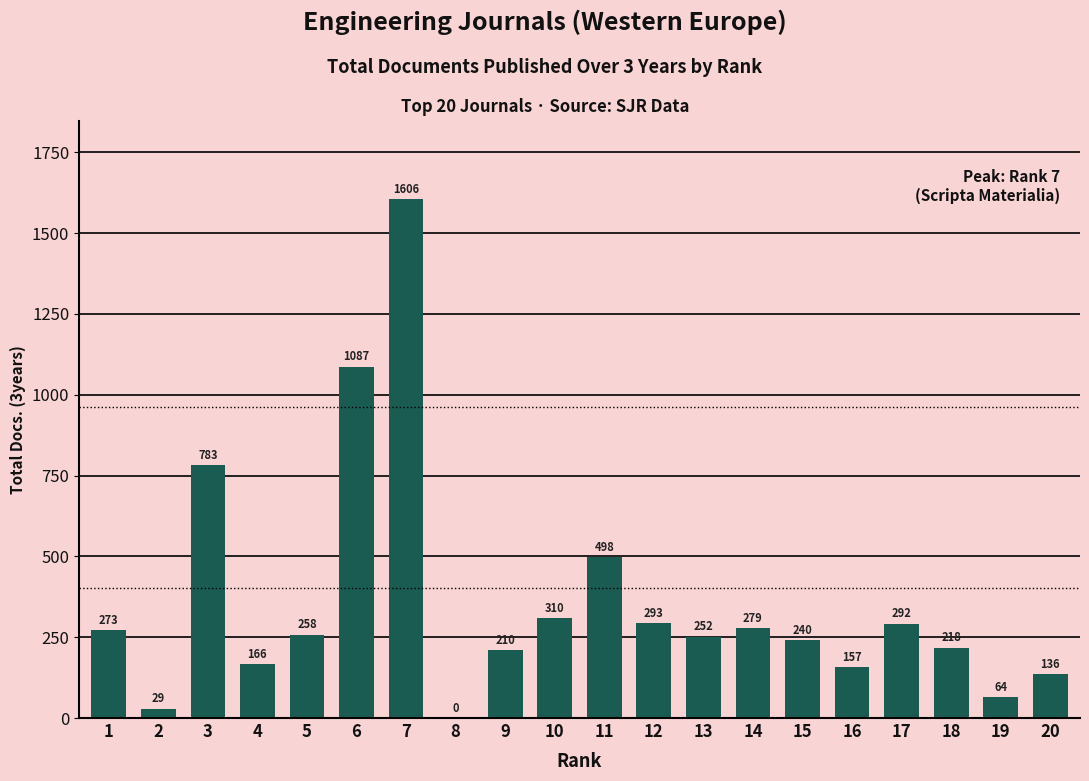

The value at 17 is 408. True or false?

False